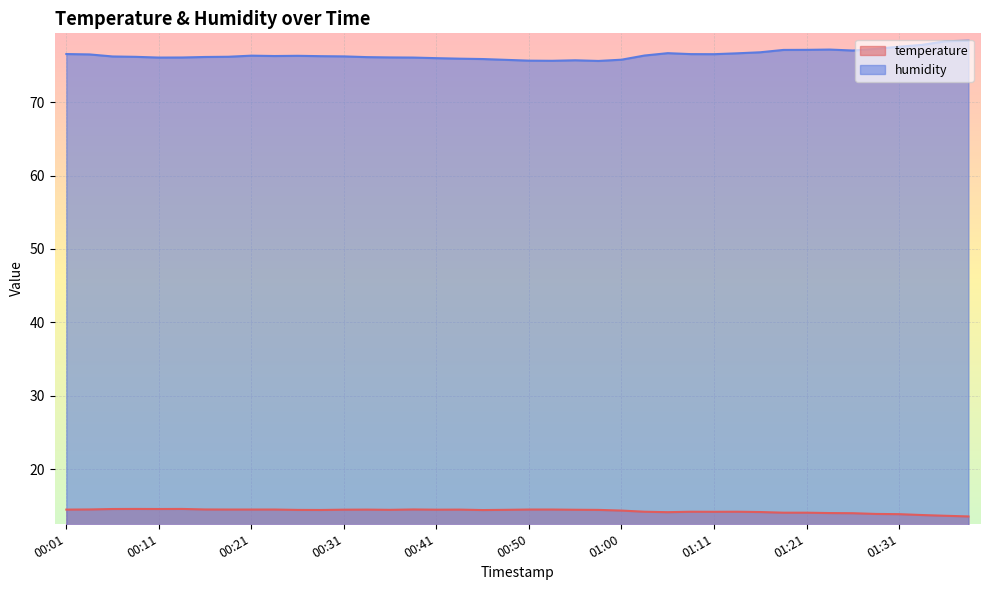

Between 00:48 and 01:16, which is larger?

00:48